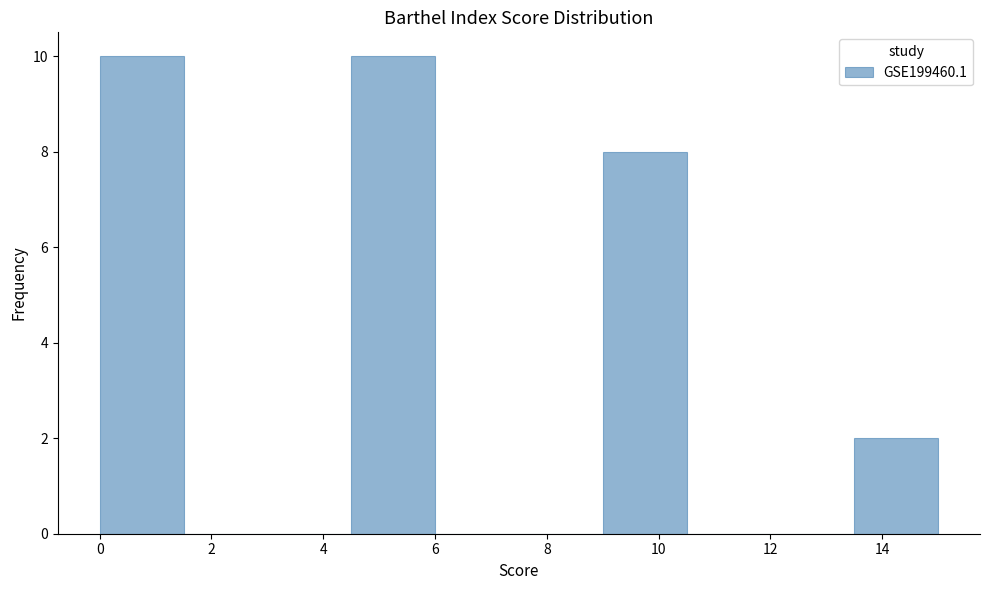

What is the height of the bar covering 0.0 to 1.5 on the x-axis? Neither the bar edges nor the heights are printed on the chart, so give them approximately, as read against the axes.

10